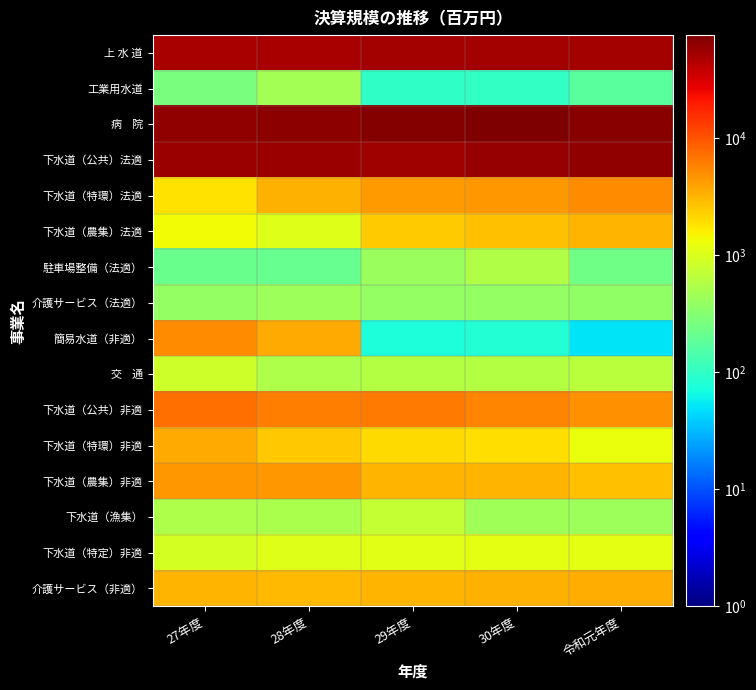

At which category does the chart reach its minimum across all series?

令和元年度